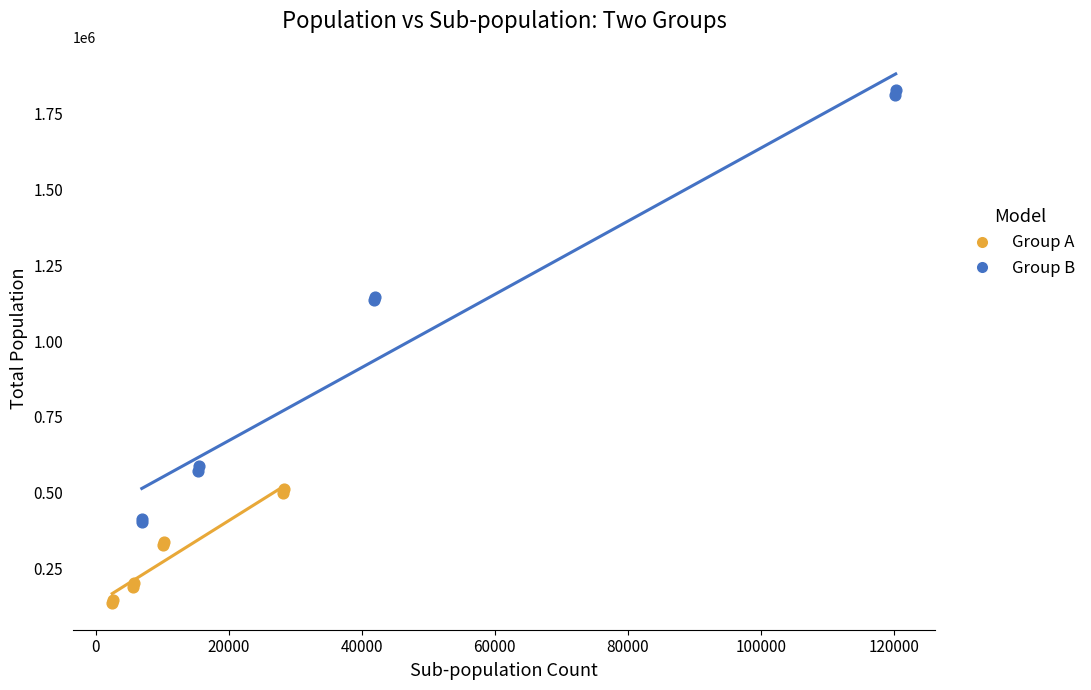

Which series reaches the minimum Y coordinate?

Group A